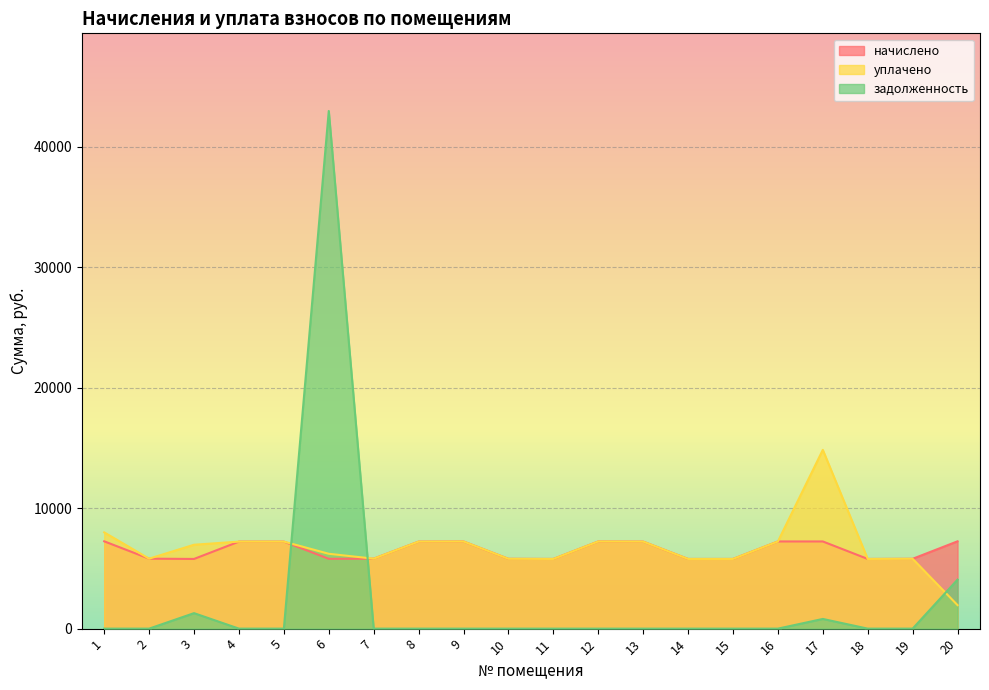

What is the difference between the maximum and minimum values in the начислено series?

1463.0